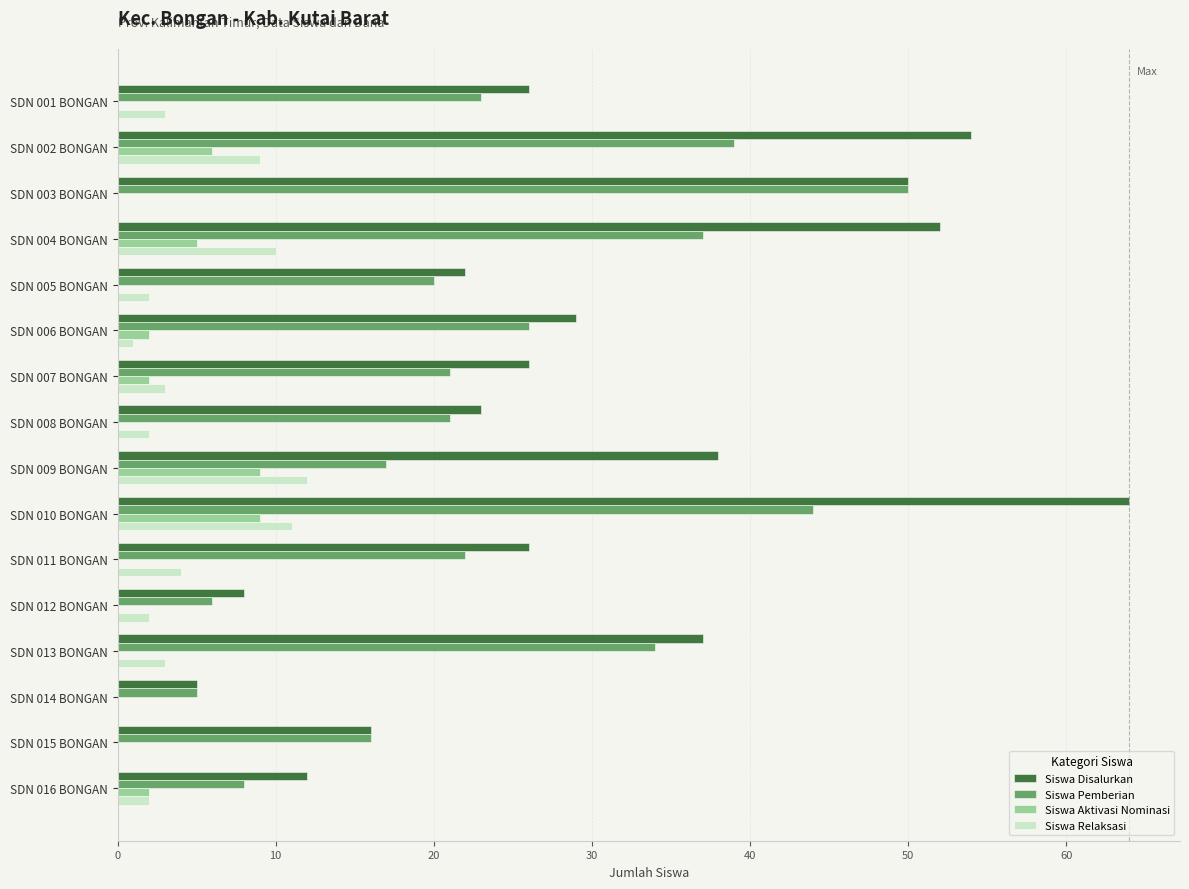

Which series has the largest total across all categories?

Siswa Disalurkan